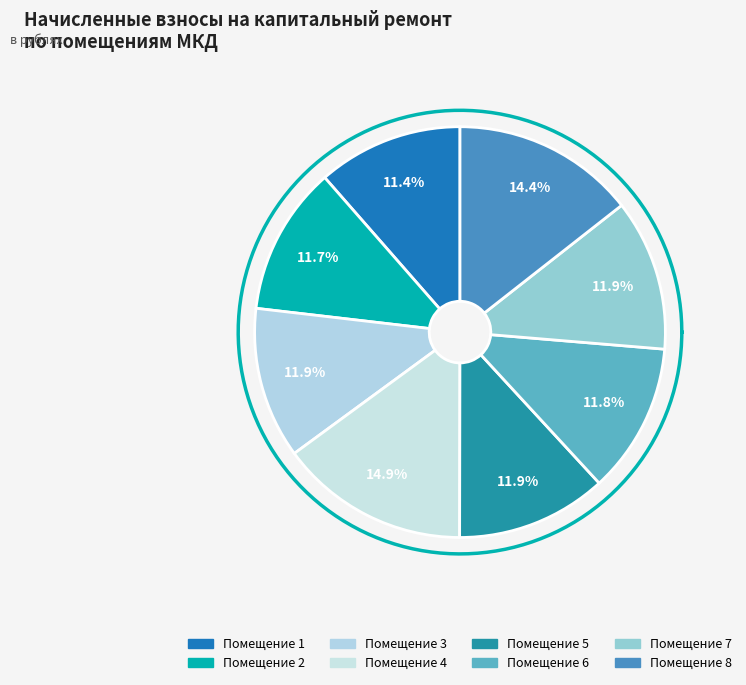

Which category has the biggest portion of the pie?

4